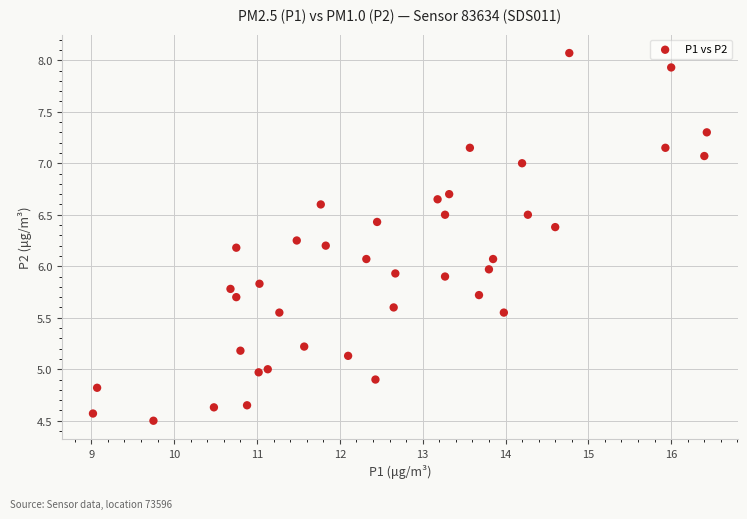

What is the range of Y values (max minus min)?

3.6